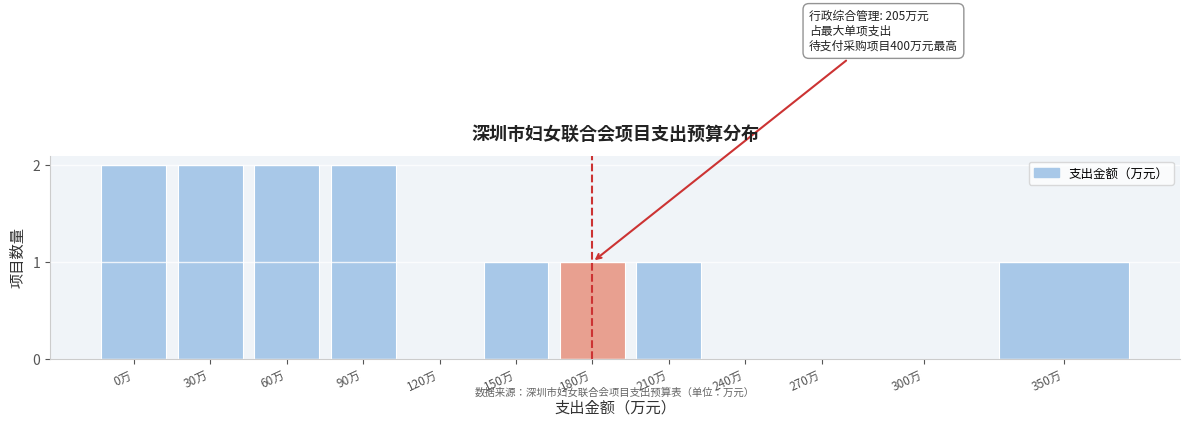

Reading left to right, list all the values displayed in this chart.

0万=2	30万=2	60万=2	90万=2	120万=0	150万=1	180万=1	210万=1	240万=0	270万=0	300万=0	350万=1